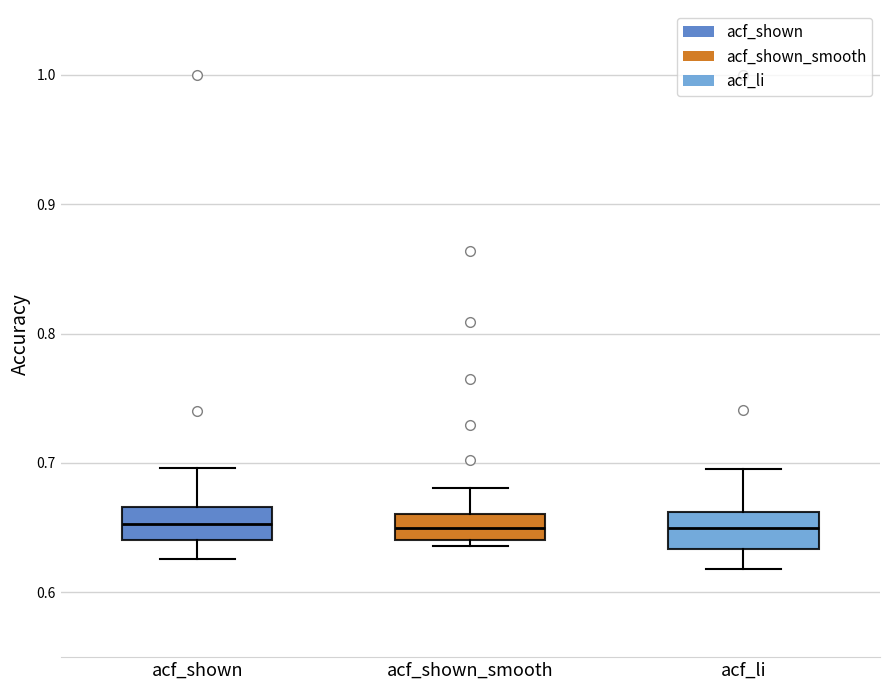

Where does the median line of the box for acf_shown_smooth sit on the y-axis? The values are not printed on the chart, so give them approximately, as read against the axis.

0.65